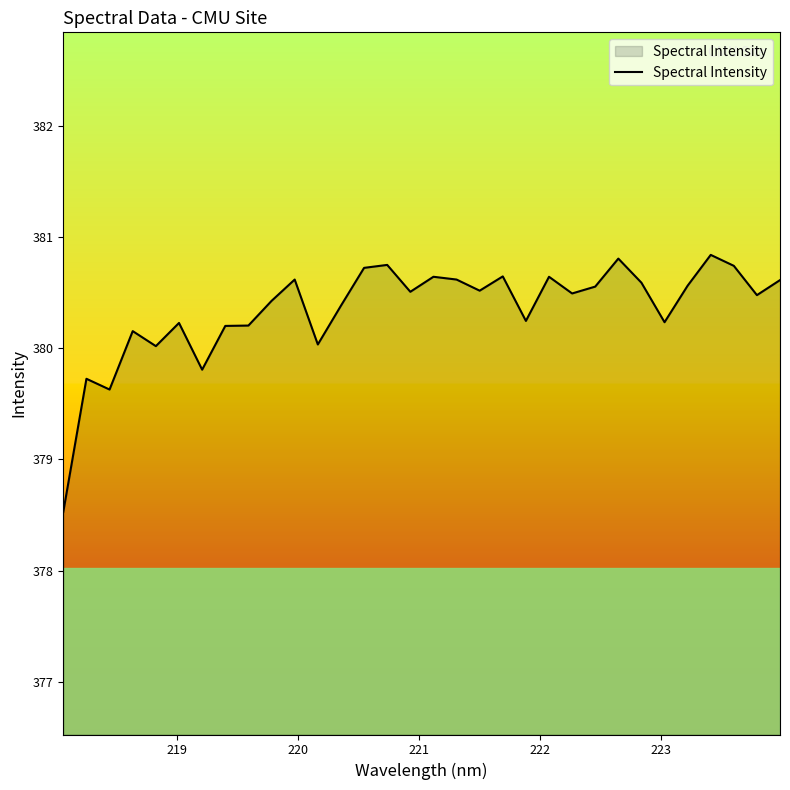

Reading right to left, list all the values displayed in this chart.

380.6	380.5	380.7	380.8	380.6	380.2	380.6	380.8	380.6	380.5	380.6	380.2	380.6	380.5	380.6	380.6	380.5	380.7	380.7	380.4	380.0	380.6	380.4	380.2	380.2	379.8	380.2	380.0	380.2	379.6	379.7	378.5